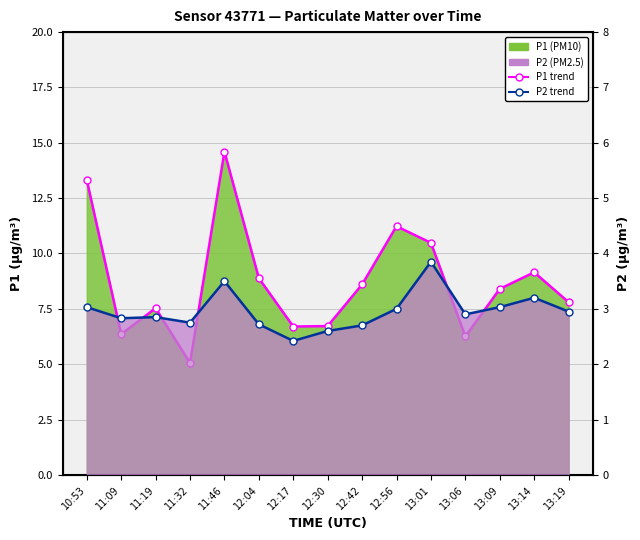

What is the greatest value displayed?

14.6